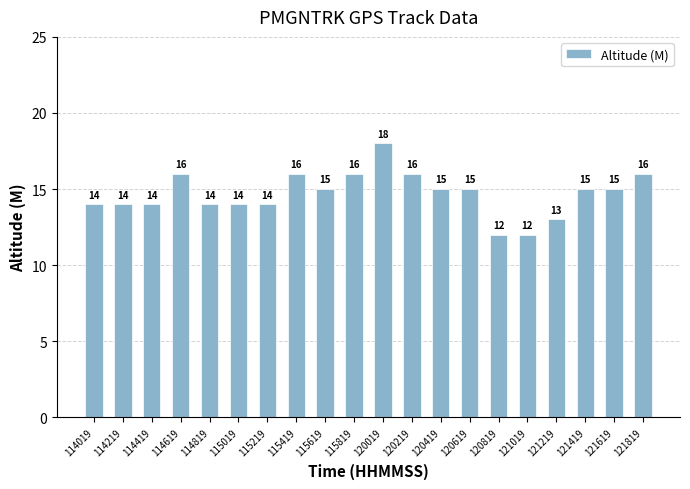

Which category has the highest value across all series?

120019